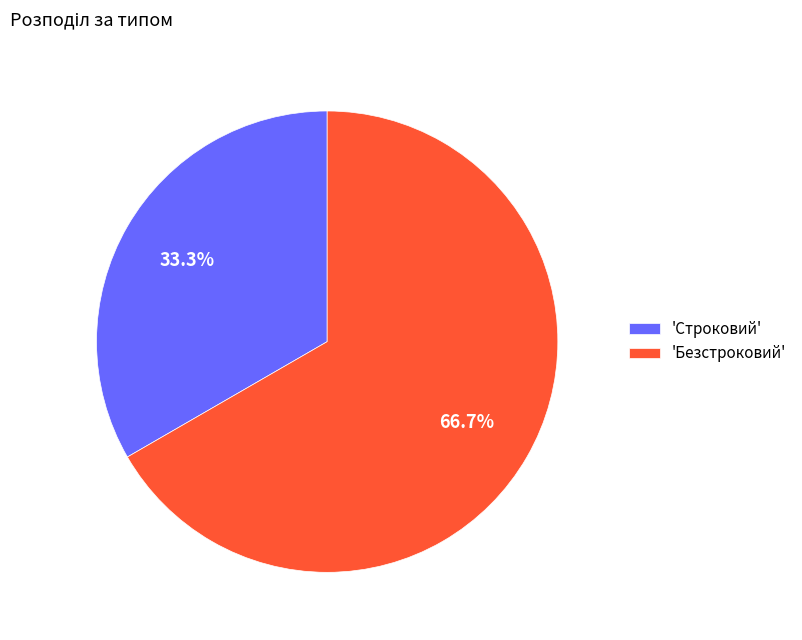

Count the number of slices in the pie.

2